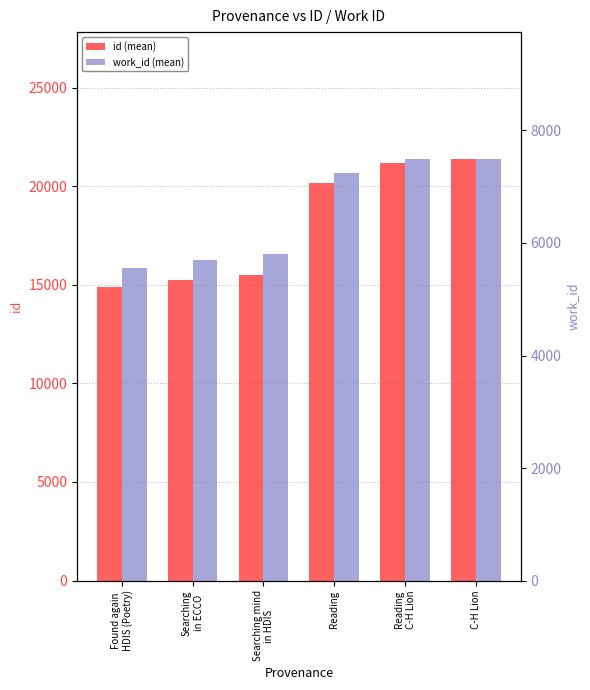

What is the minimum value for id?

14884.0